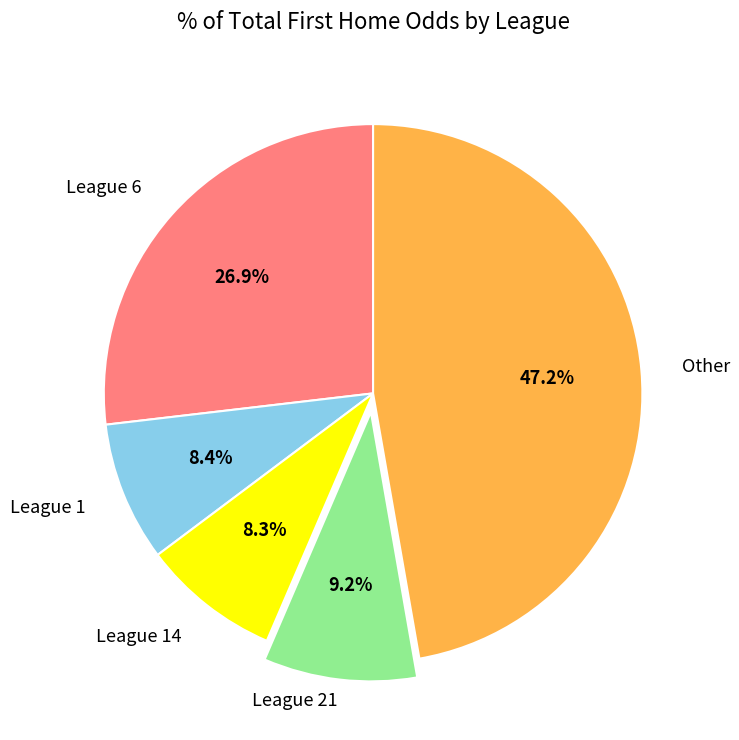

Count the number of slices in the pie.

5